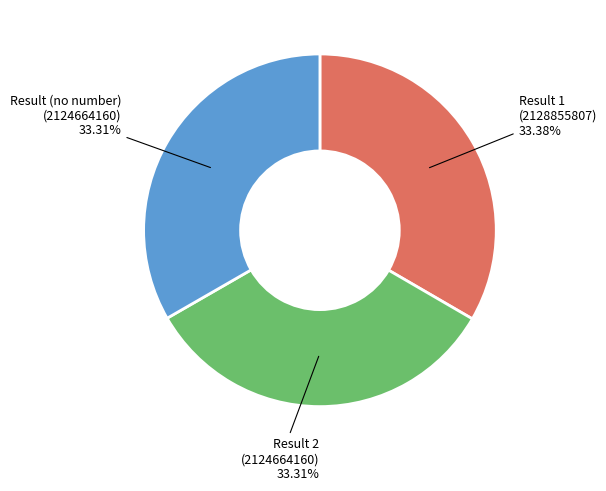

Is there a majority slice in this chart?

No